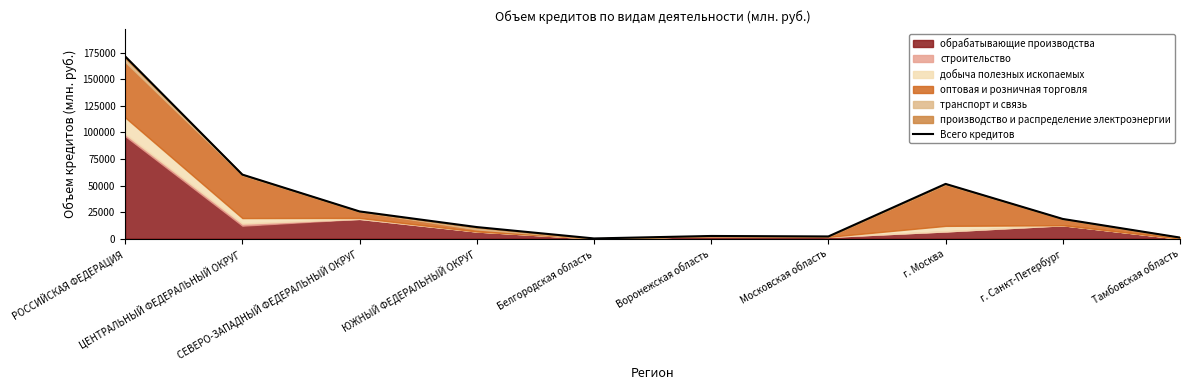

What is the approximate value at РОССИЙСКАЯ ФЕДЕРАЦИЯ, to the nearest 50?

171650